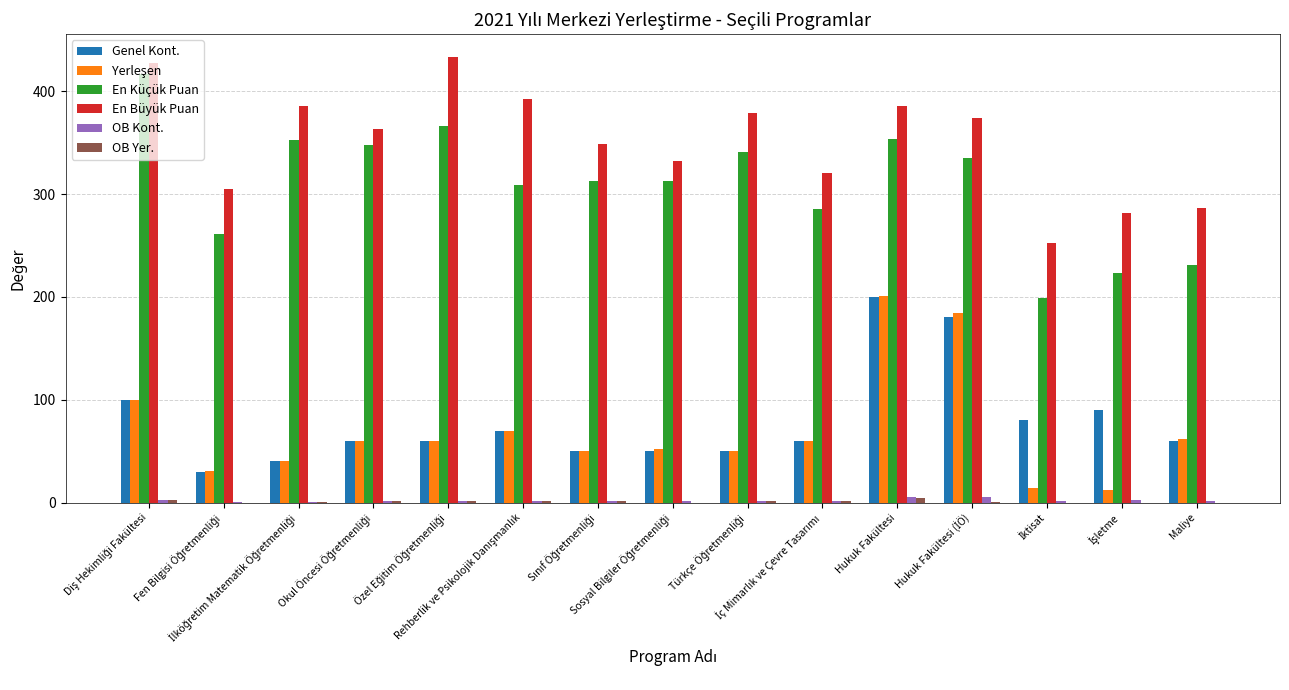

How many distinct data groups are displayed?

6